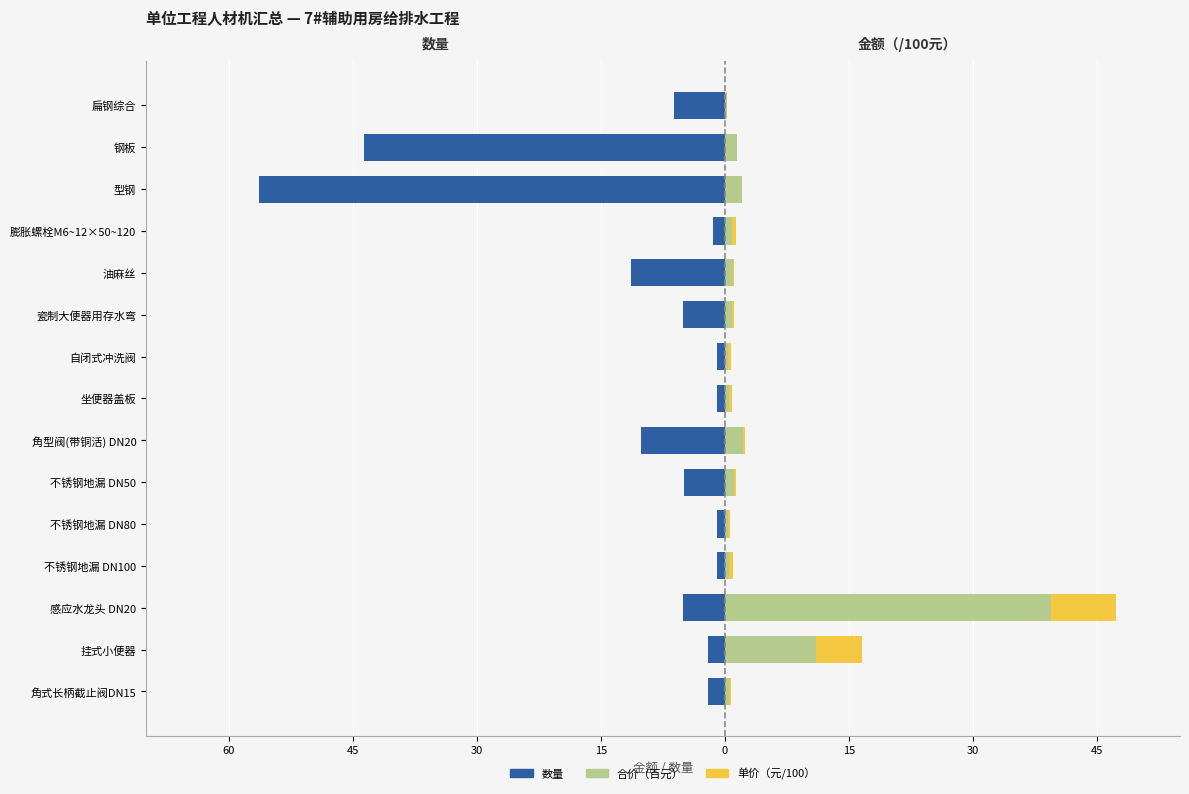

How many bars are there in each group?

3